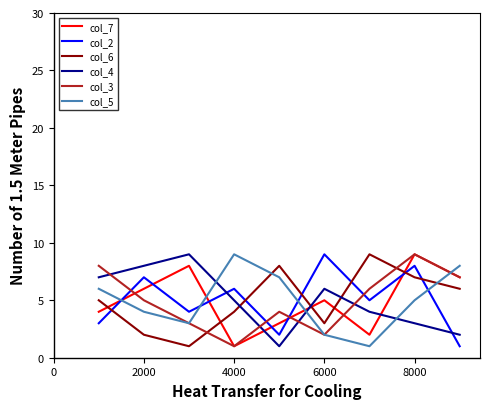

Which series ends up on top after the final intersection of col_3 and col_4?

col_3